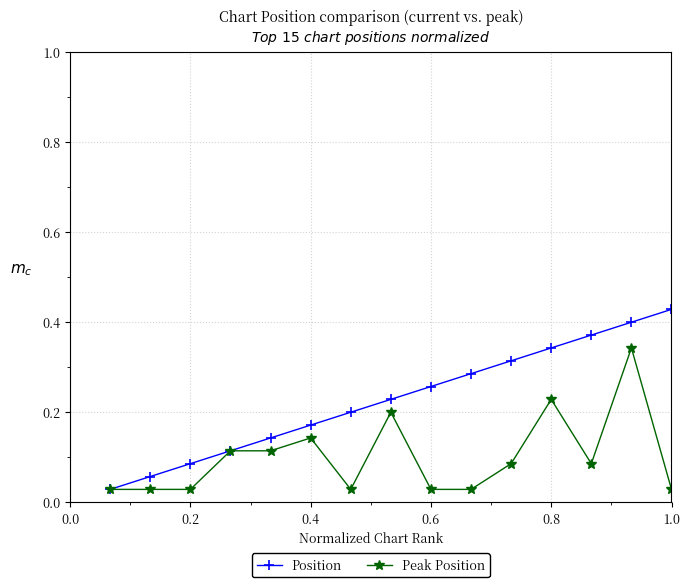

Which series has the largest total across all categories?

Position